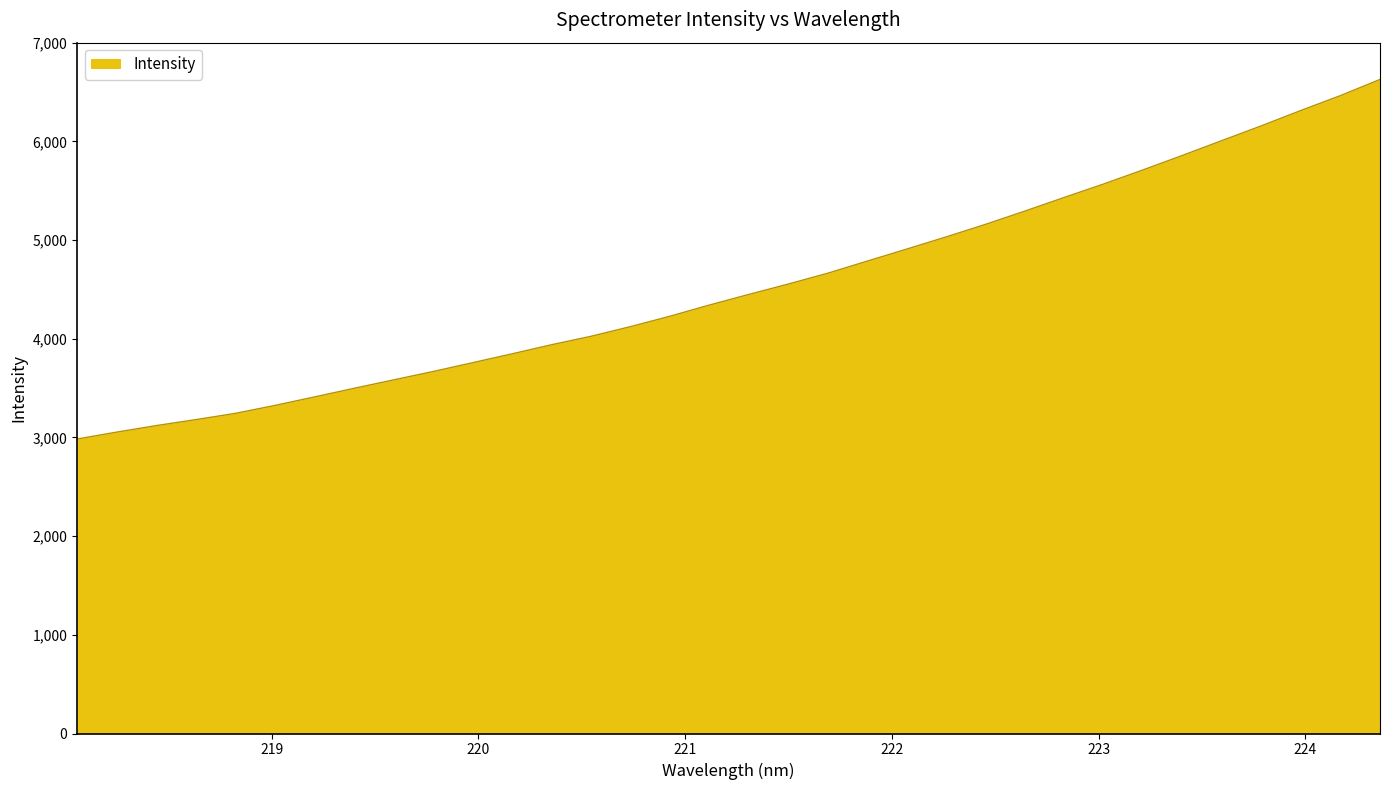

What is the difference between the maximum and minimum values?

3643.3